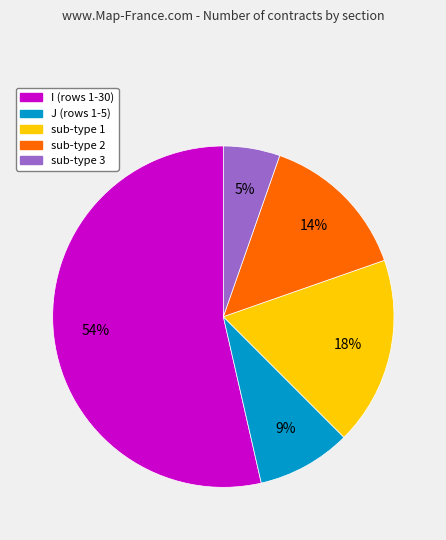

To the nearest percent, what is the average slice percentage?

20%